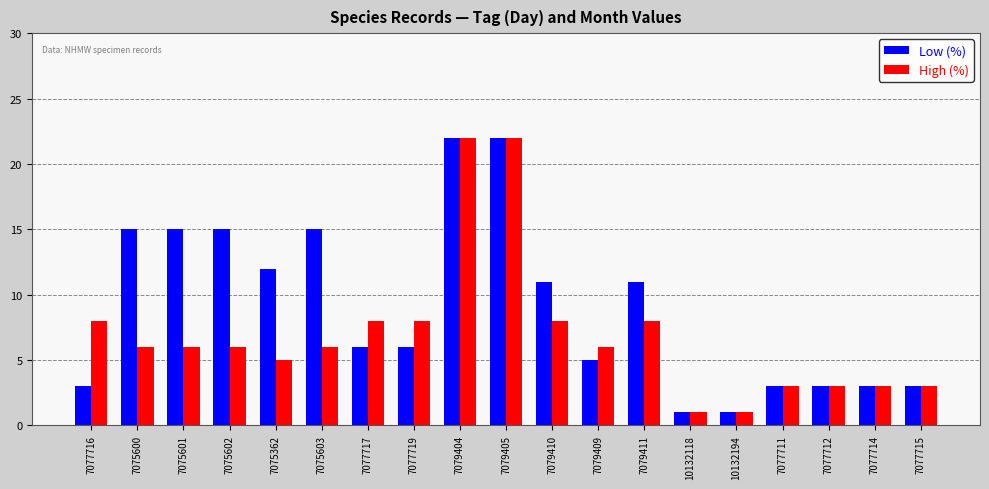

What are all the series names shown in the legend?

Low (%), High (%)